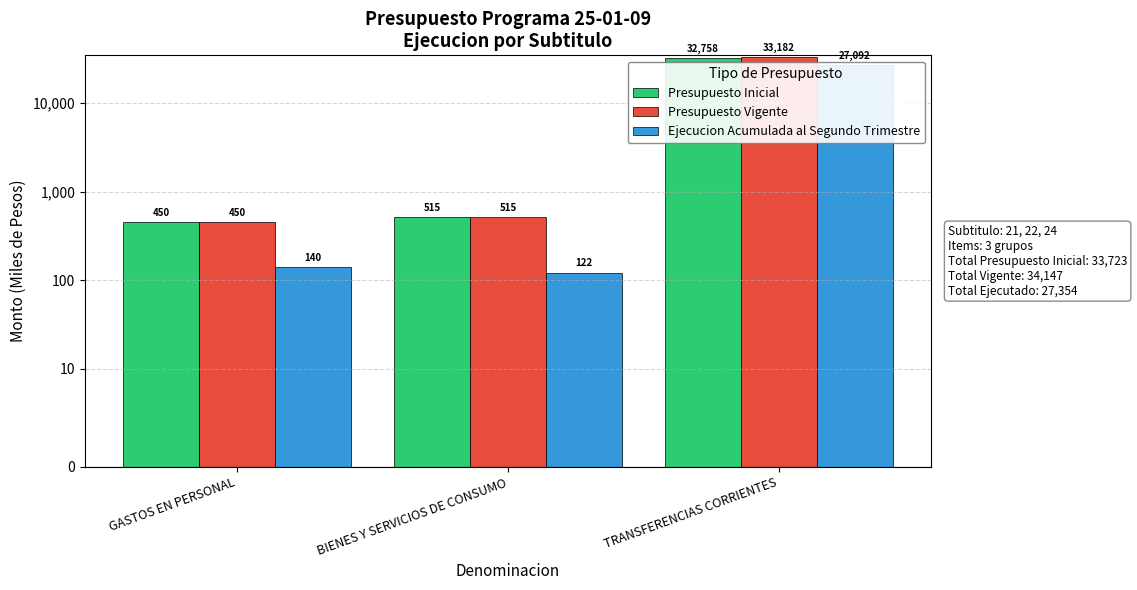

How many bars are there in total?

9